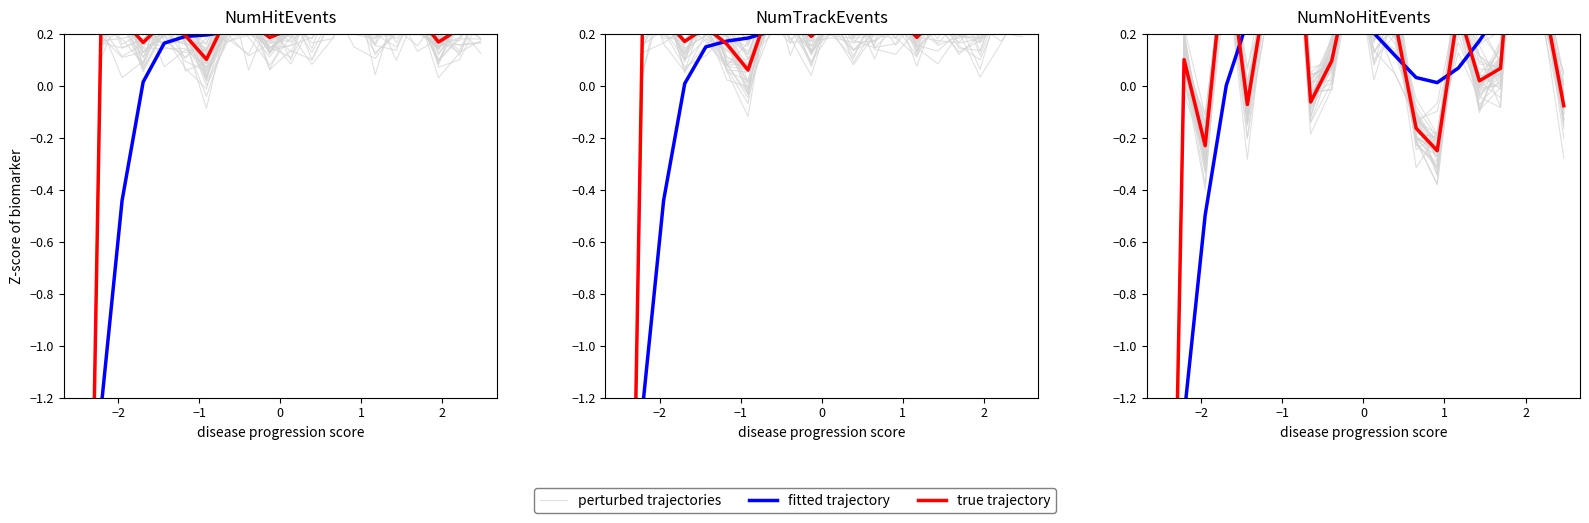

Where does the perturbed trajectories series first go above 0?

−2